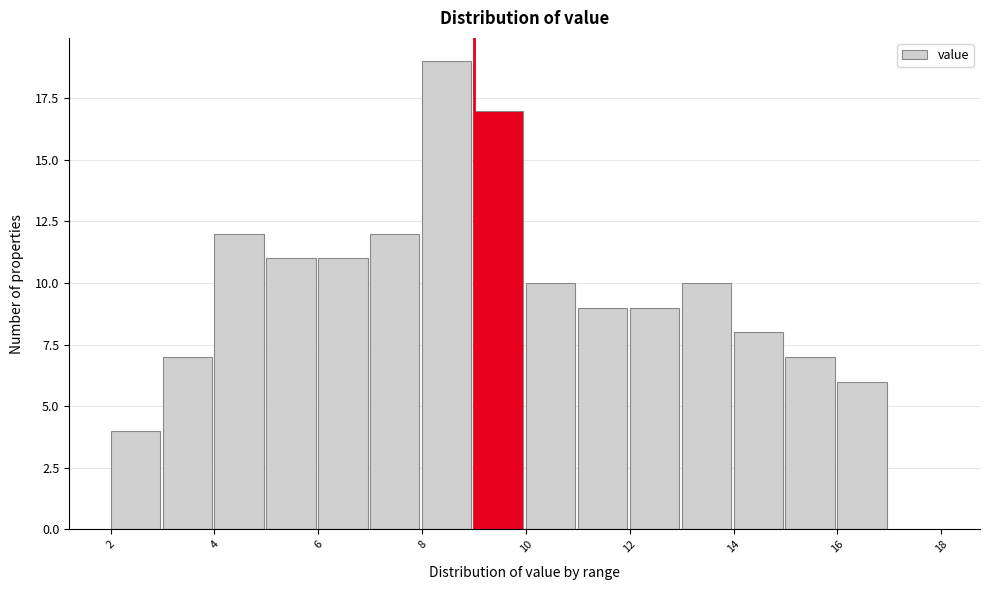

Over which range of the x-axis is the bar tallest?

8 to 9